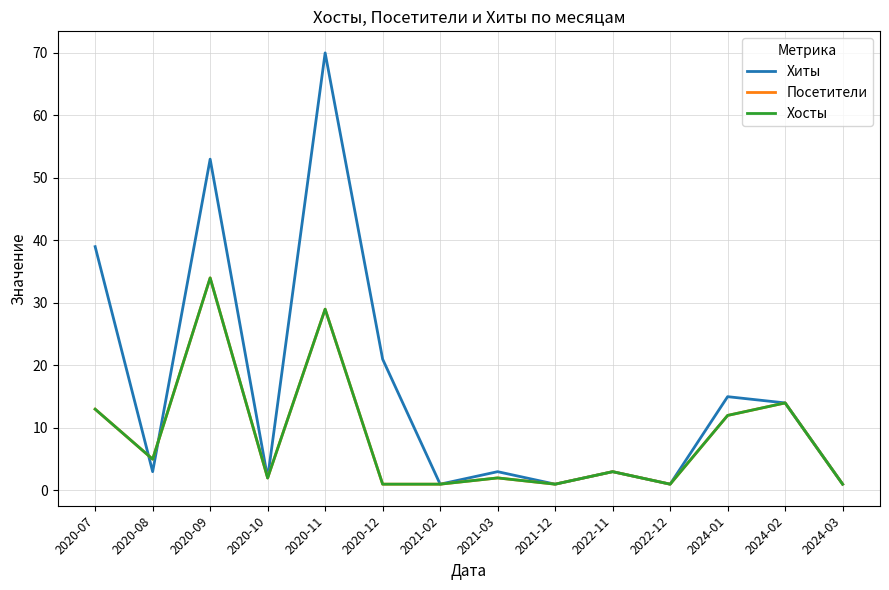

What is the label of the 13th point from the right?

2020-08